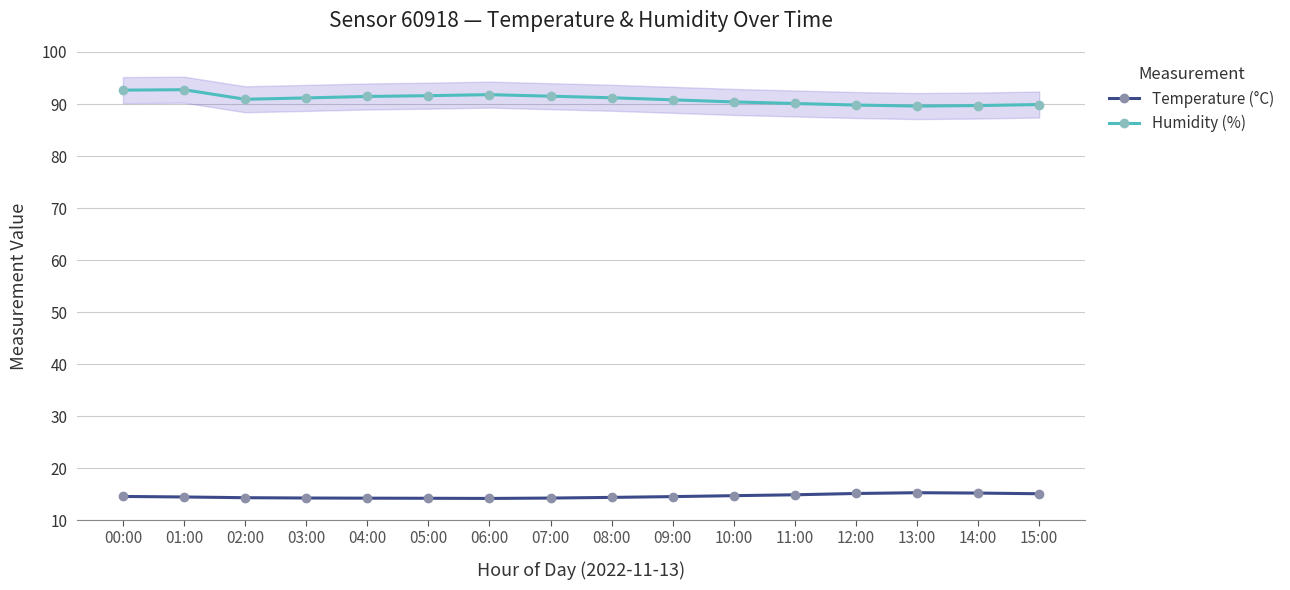

True or false: Temperature (°C) and Humidity (%) intersect in this chart.

False